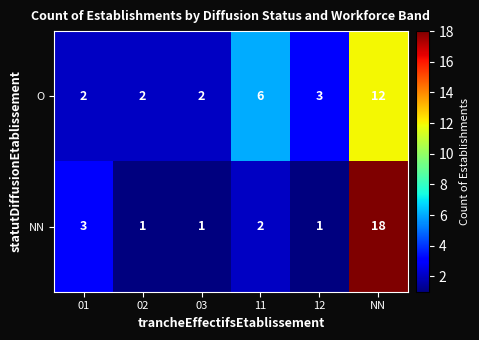

Rank the series by their maximum value, from lowest to highest.

O, NN